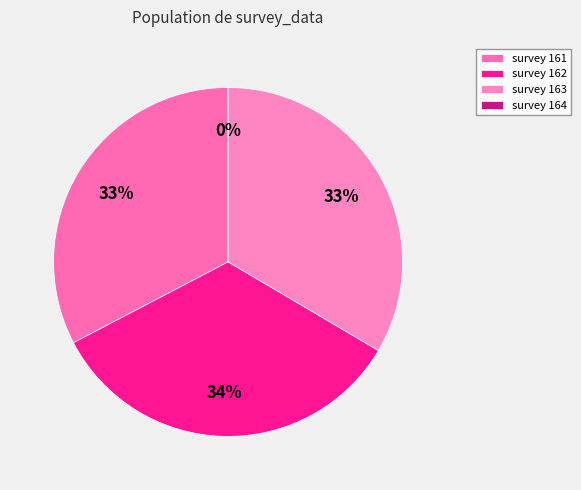

To the nearest percent, what is the average slice percentage?

25%